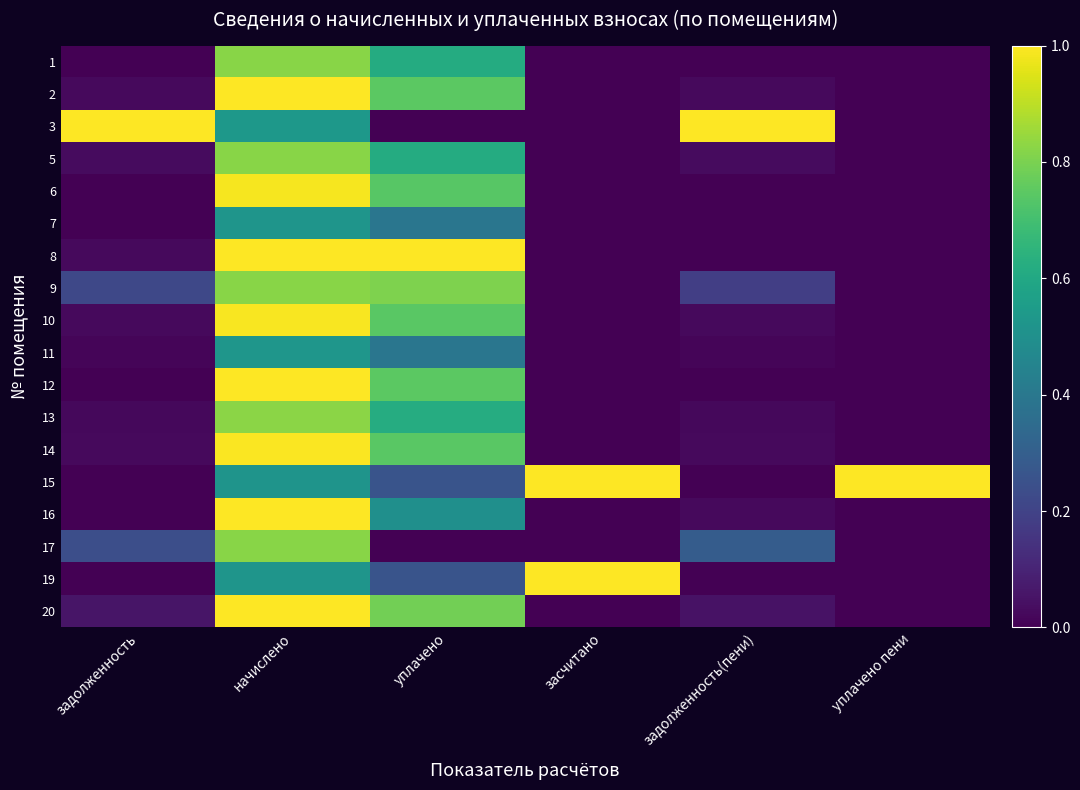

Which label corresponds to the largest value in the chart?

задолженность